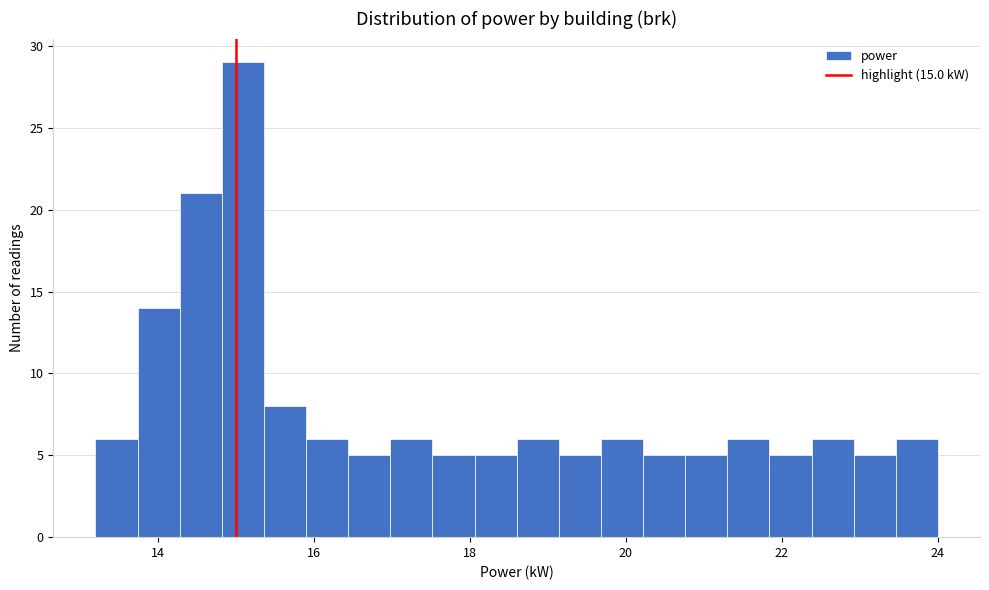

Around what value on the x-axis is the tallest bar? Give the approximate position of its centre, as read against the axis.

15.0